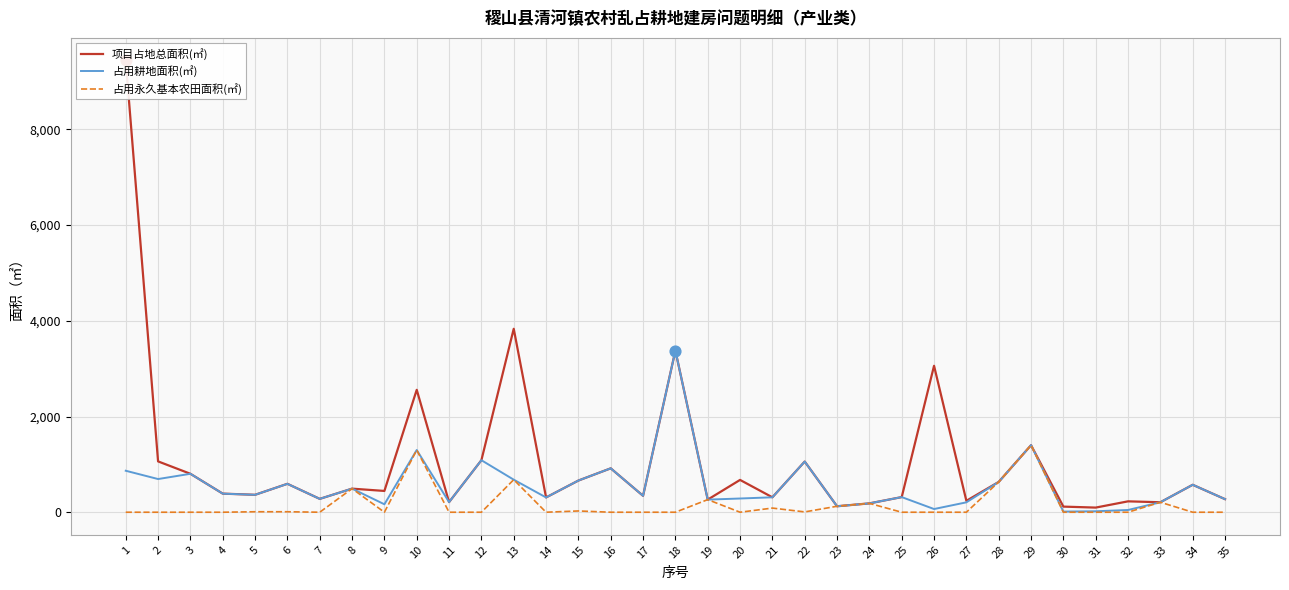

What are all the series names shown in the legend?

项目占地总面积(㎡), 占用耕地面积(㎡), 占用永久基本农田面积(㎡)